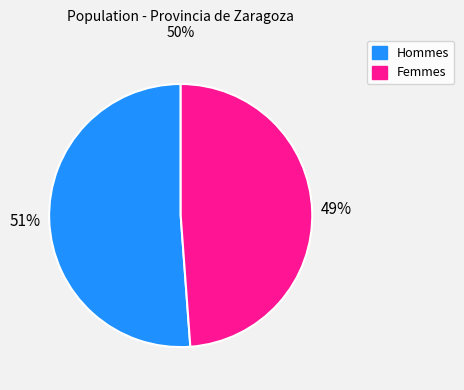

To the nearest percent, what is the difference between the largest and smallest slice percentages?

2%